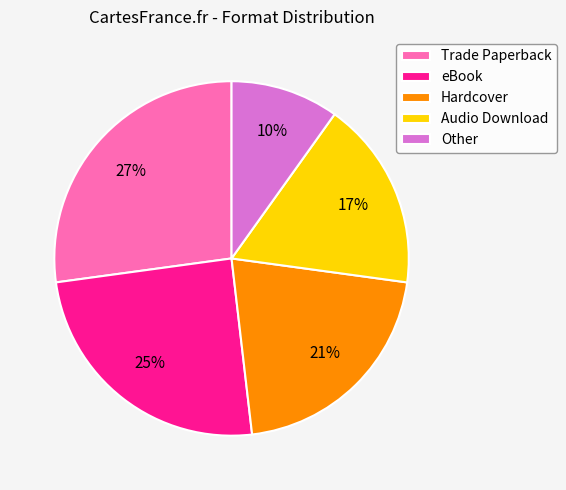

Which category has the biggest portion of the pie?

Trade Paperback